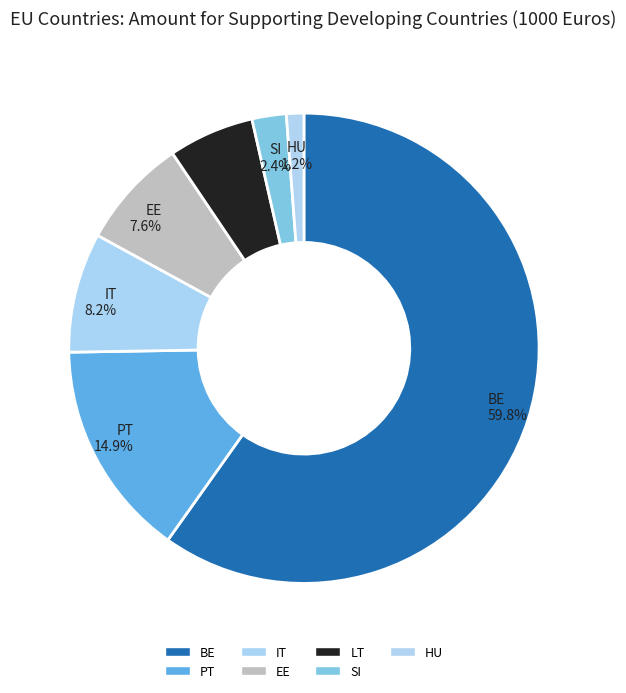

True or false: PT accounts for 27% of the total.

False